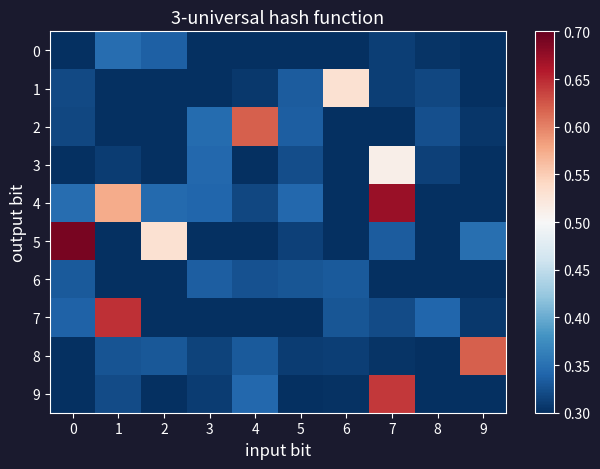

Between 4 and 5, which series saw the biggest shift?

2